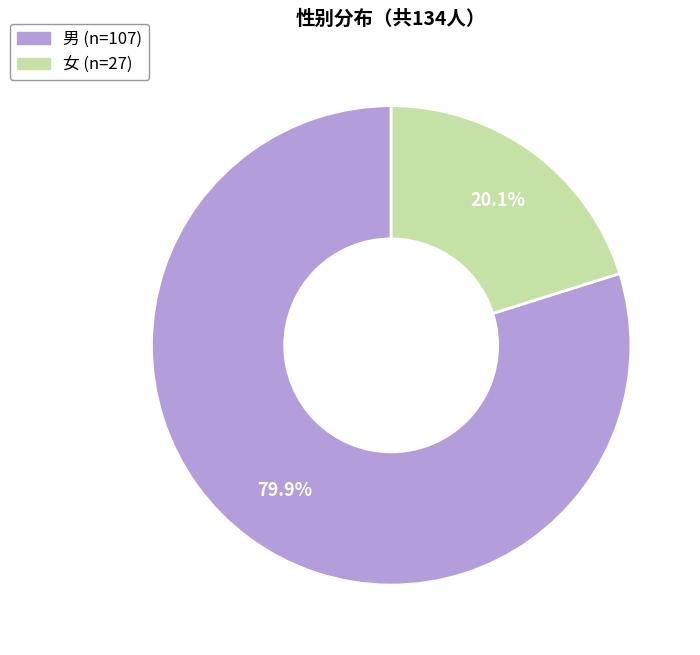

How many slices are in this pie chart?

2